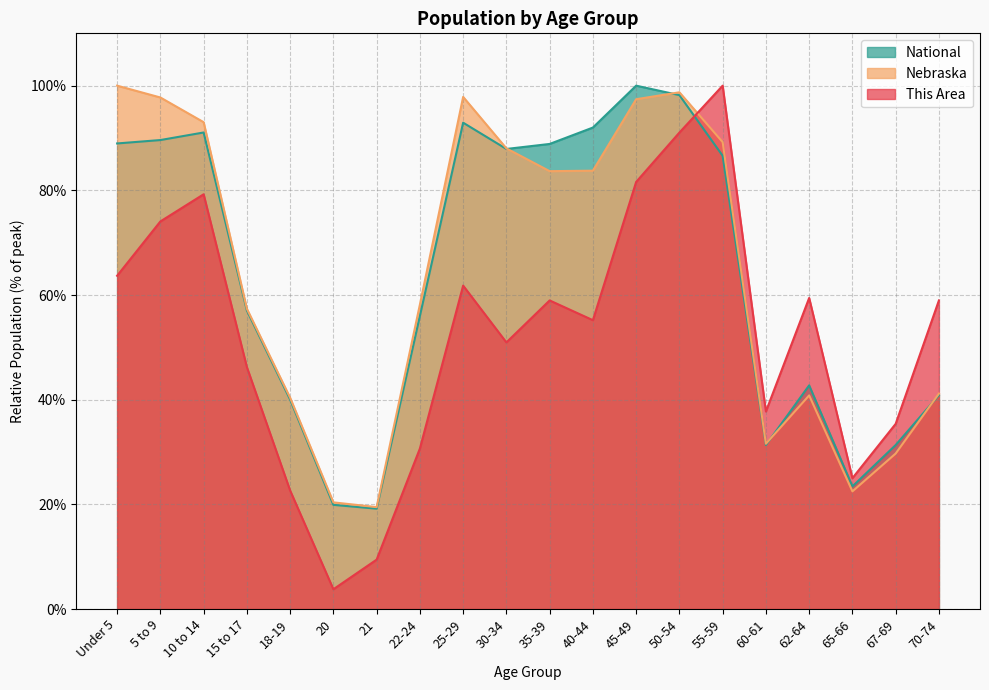

What is the label of the 7th point from the left?

21